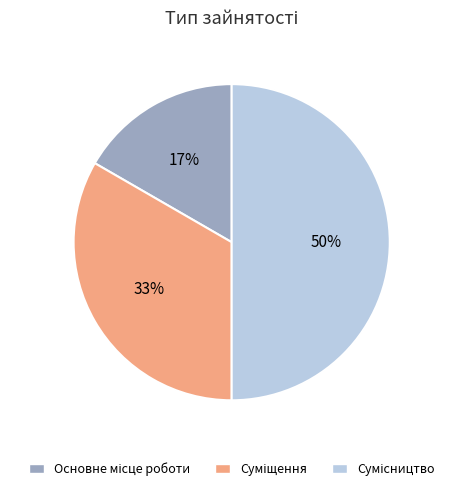

To the nearest percent, what is the average slice percentage?

33%